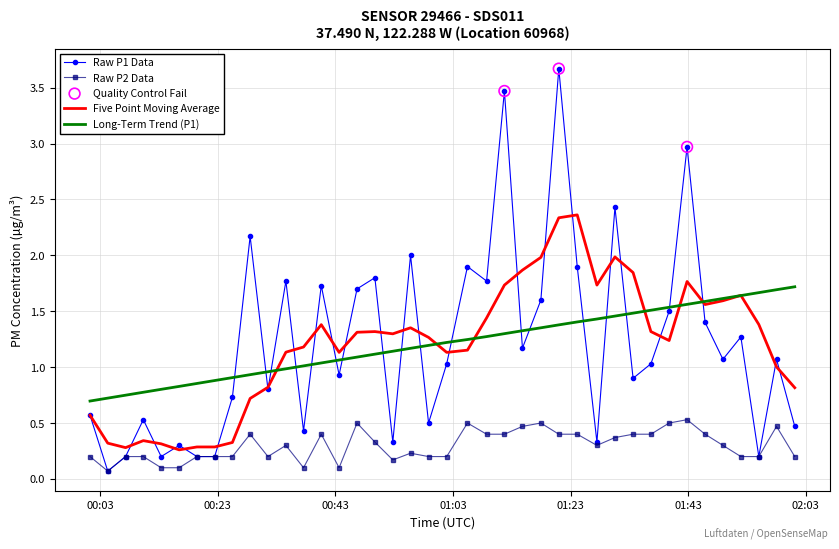

At how many categories does at least one series exceed 0?

40